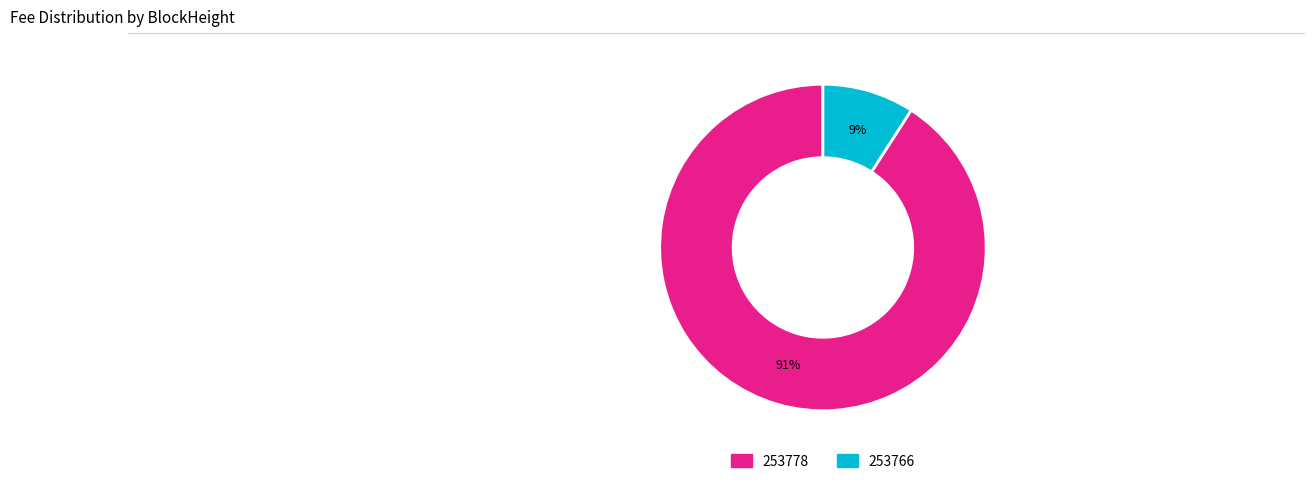

Rank the categories by value from highest to lowest.

253778, 253766